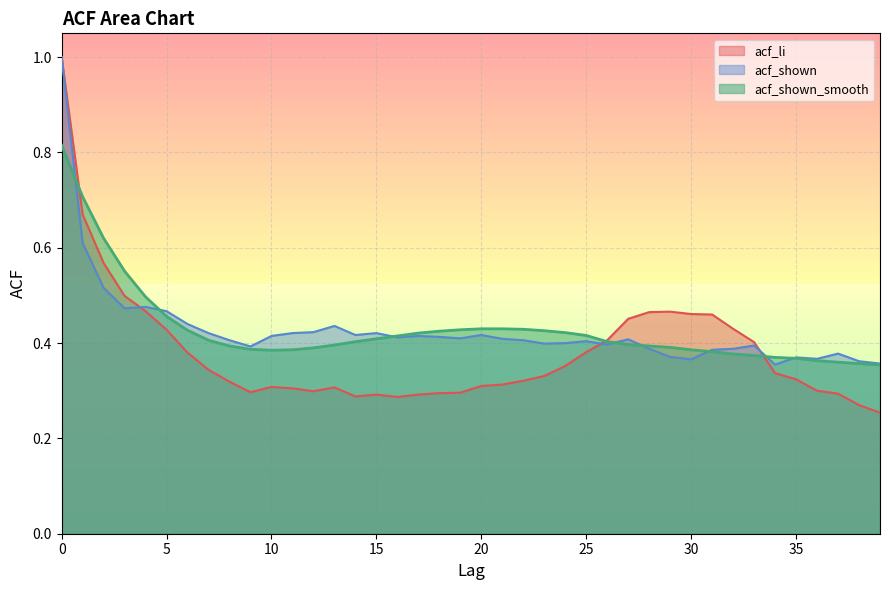

What is the value of the acf_shown point at the 30th from the left?

0.4